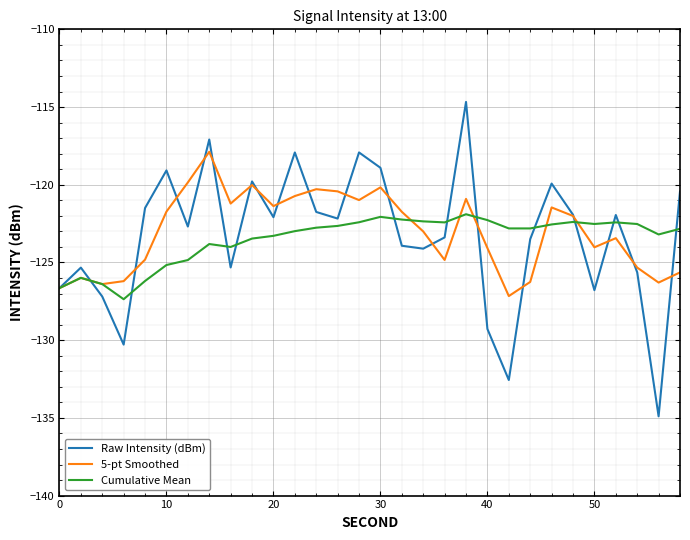

Which series has the widest spread of values?

Raw Intensity (dBm)